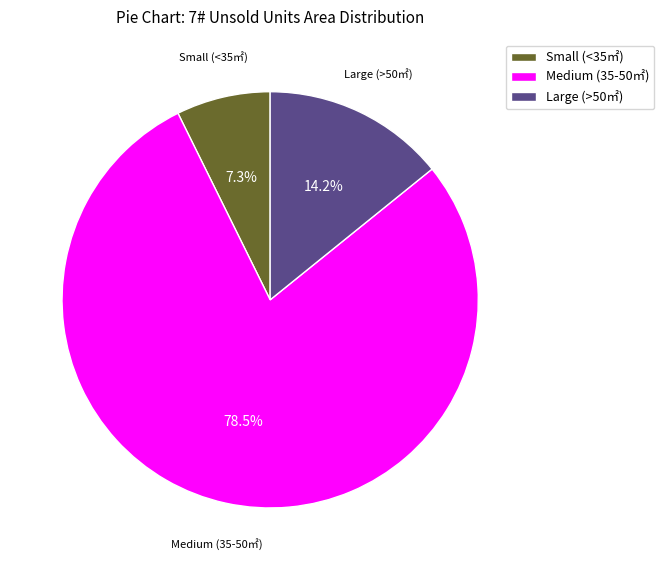

Which has a higher value, Medium (35-50㎡) or Small (<35㎡)?

Medium (35-50㎡)